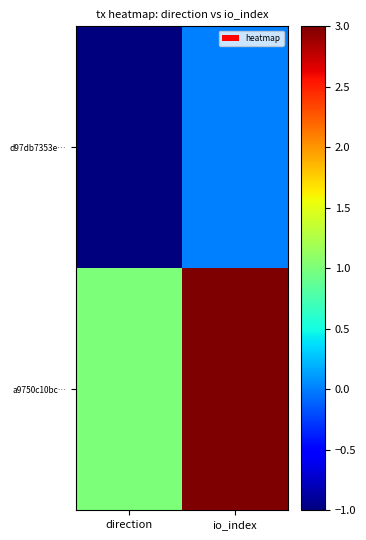

Reading left to right, transcribe all the data shown in this chart.

d97db7353e…: direction=-1	io_index=0
a9750c10bc…: direction=1	io_index=3